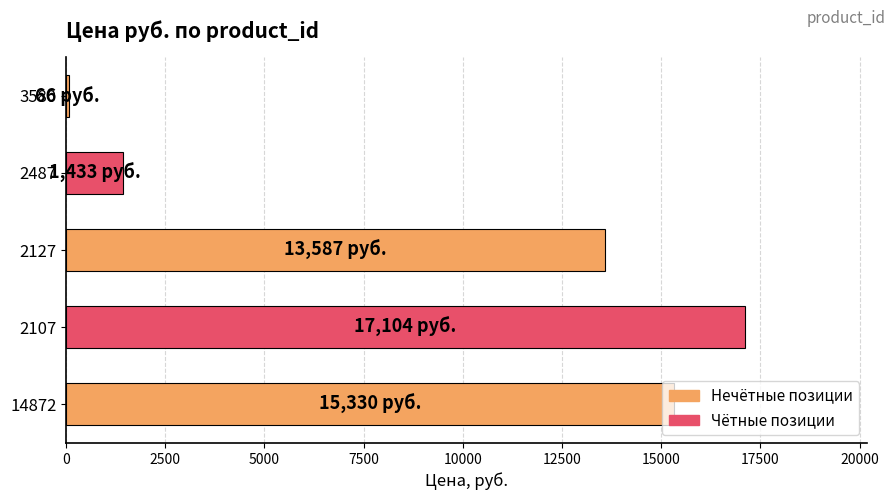

What is the sum of all values?

47520